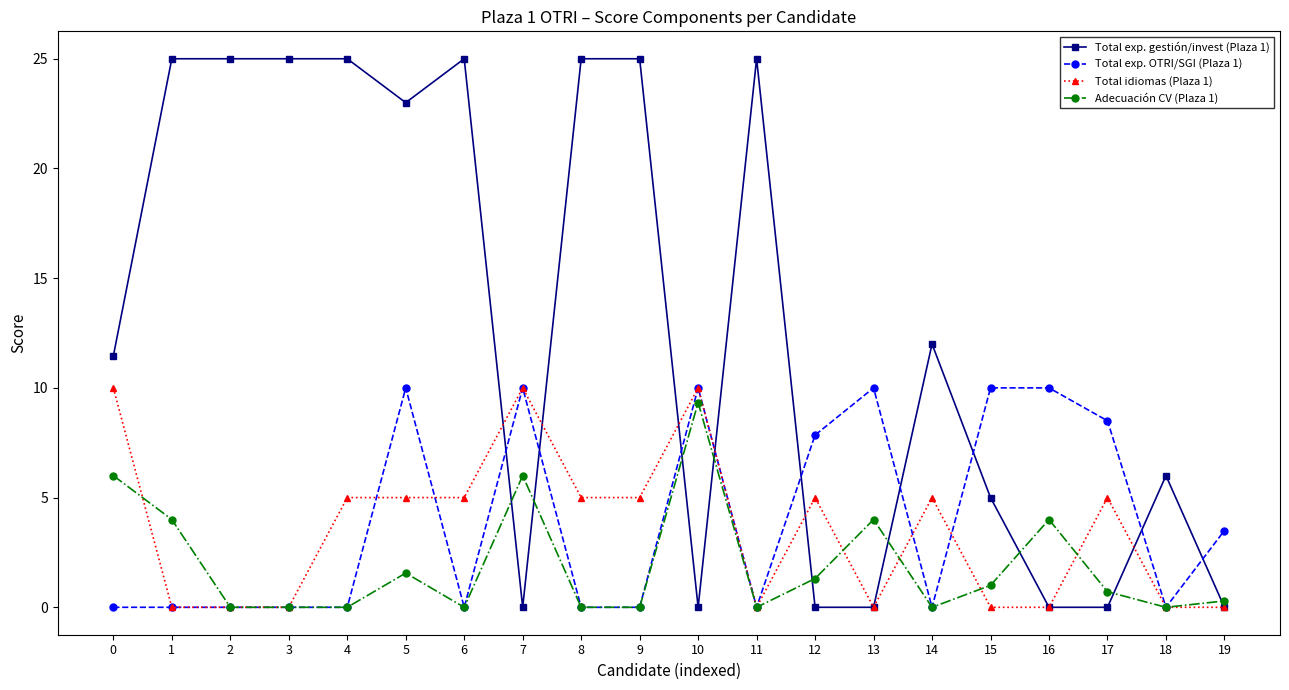

The Adecuación CV (Plaza 1) series shows 5.9 at 3. True or false?

False